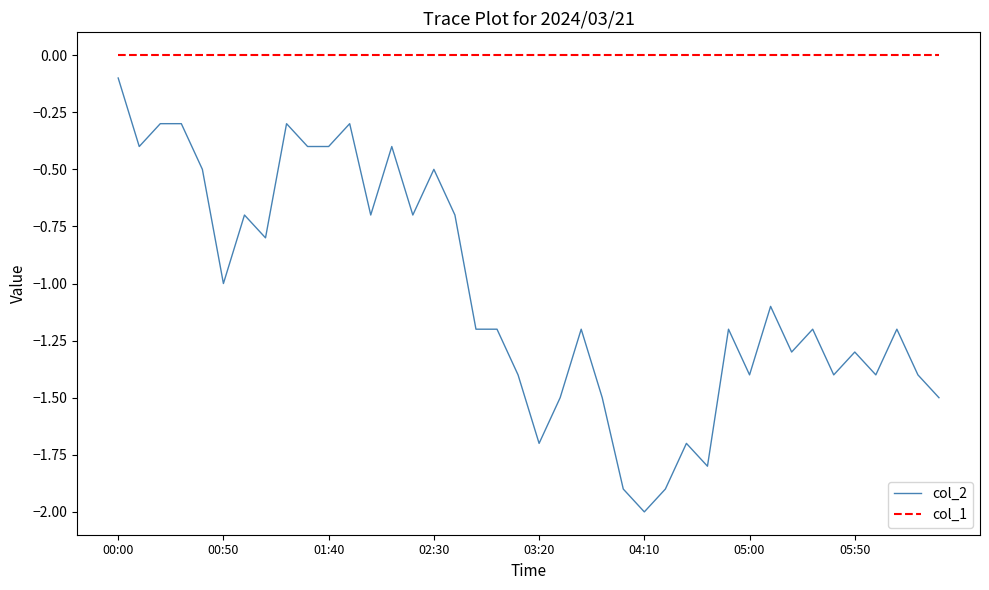

What is the sum of all col_2 values?

-41.9